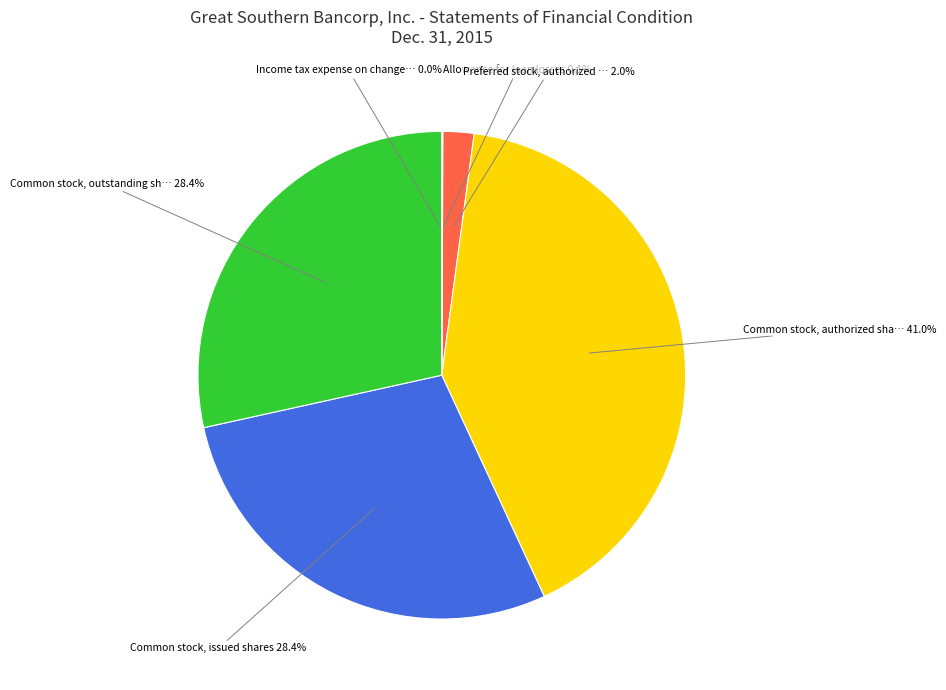

Does any single category account for the majority?

No